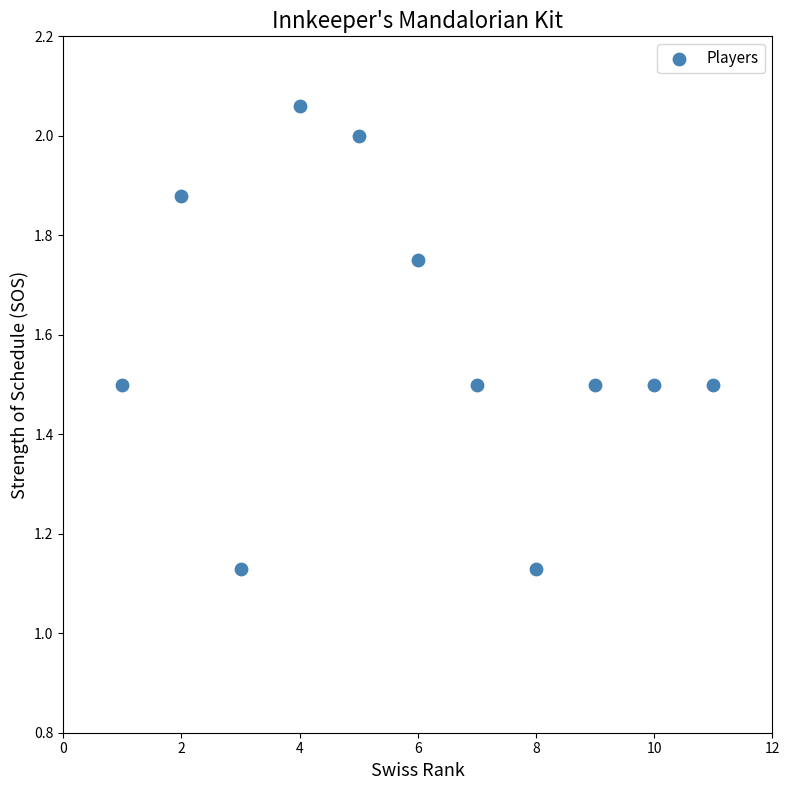

What is the range of Y values (max minus min)?

0.9